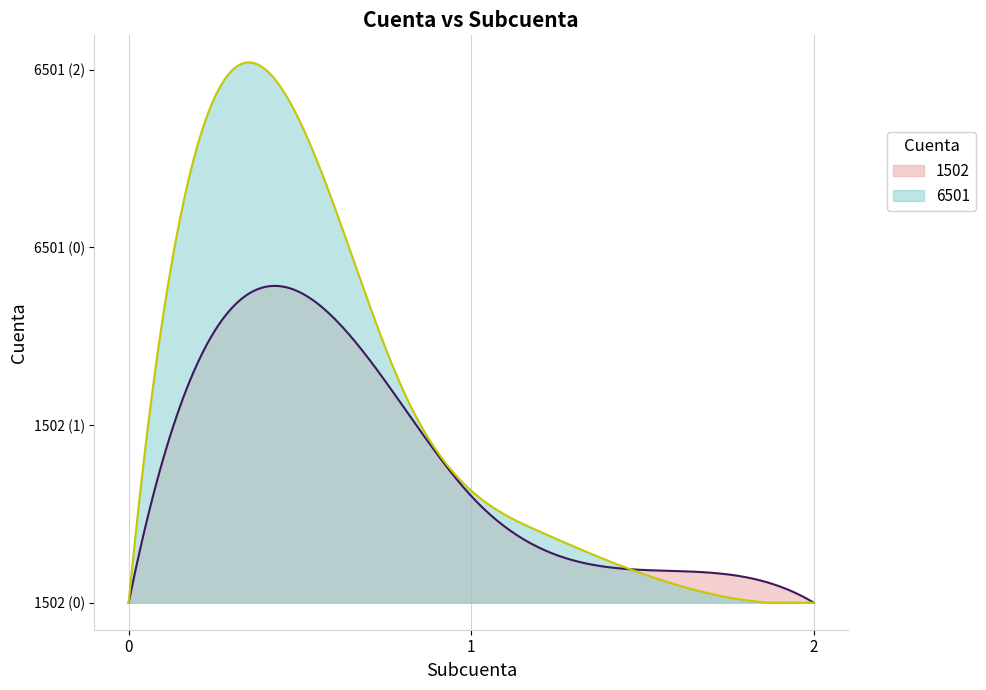

How many values in 1502 are above zero?

1